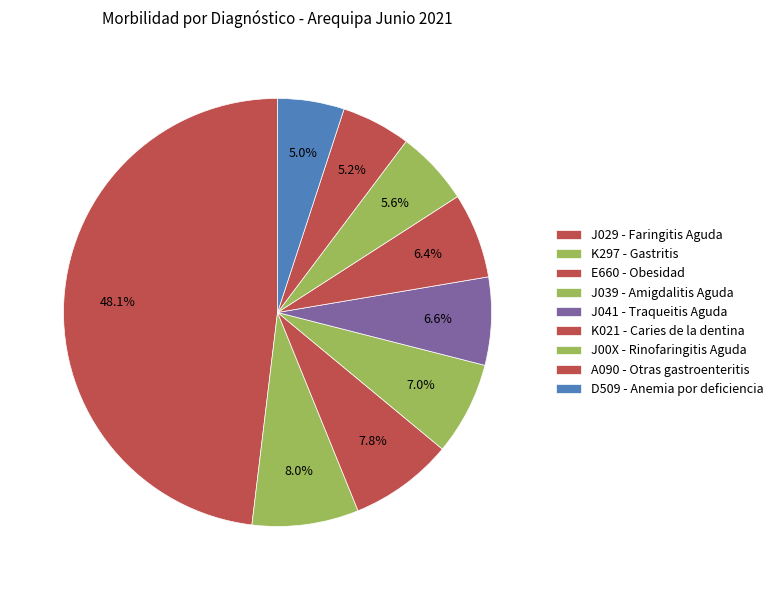

To the nearest percent, what is the difference between the largest and smallest slice percentages?

43%